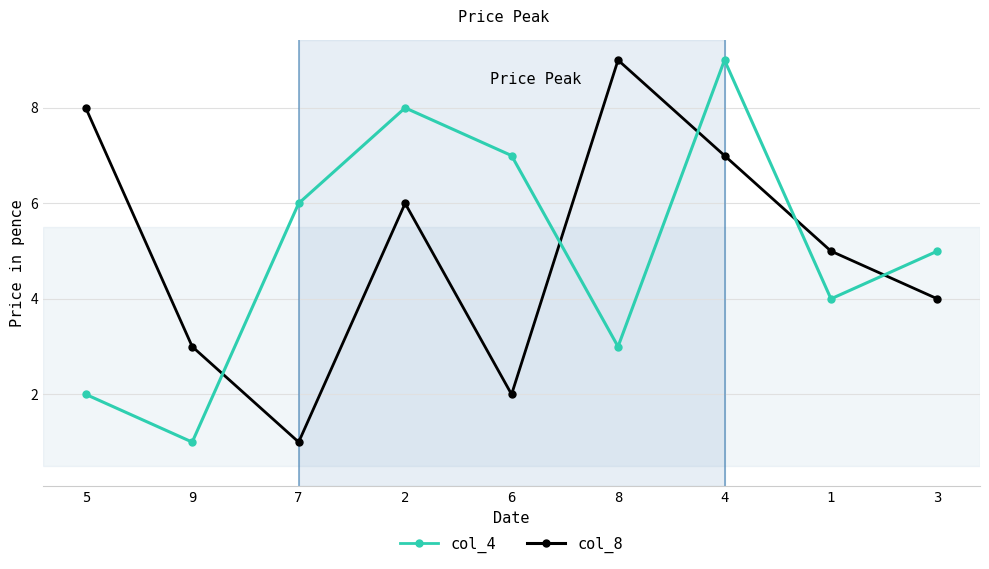

Read the col_8 value at 7.

6